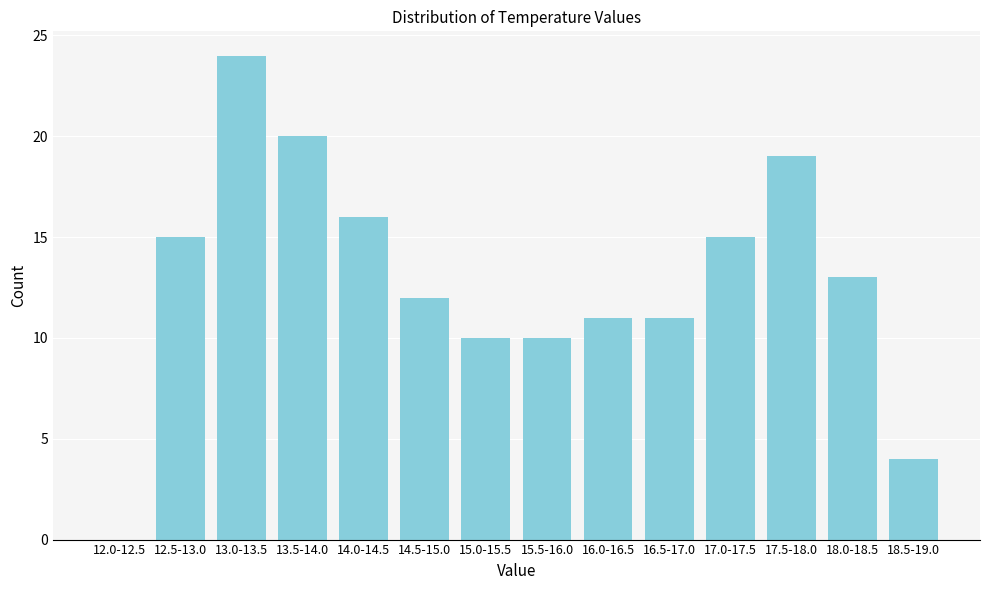

Reading right to left, transcribe all the data shown in this chart.

18.5-19.0=4	18.0-18.5=13	17.5-18.0=19	17.0-17.5=15	16.5-17.0=11	16.0-16.5=11	15.5-16.0=10	15.0-15.5=10	14.5-15.0=12	14.0-14.5=16	13.5-14.0=20	13.0-13.5=24	12.5-13.0=15	12.0-12.5=0